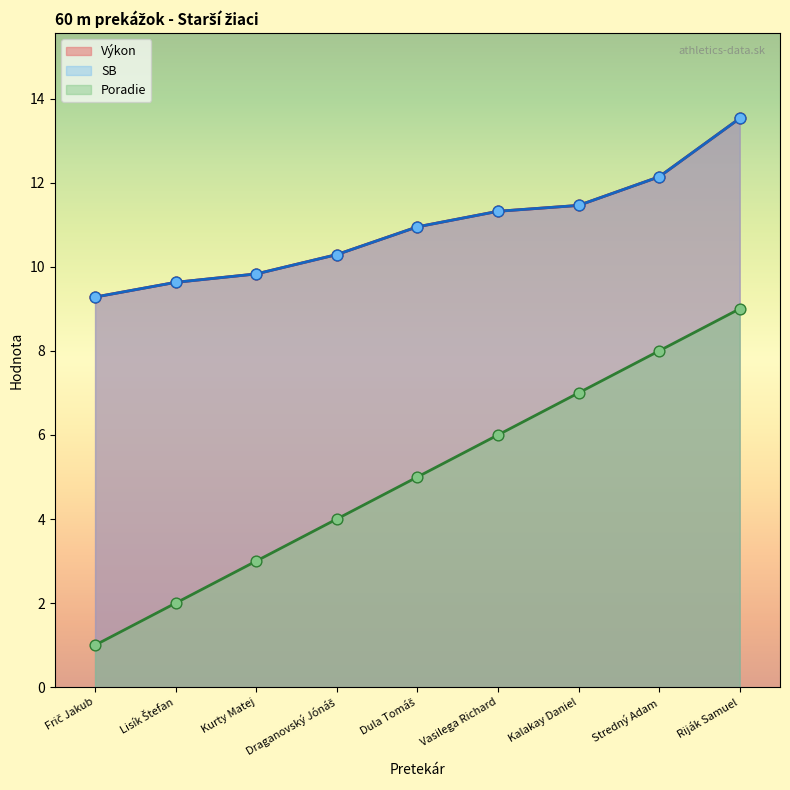

Is the value of SB at Vasilega Richard greater than the value of Poradie at Kalakay Daniel?

Yes